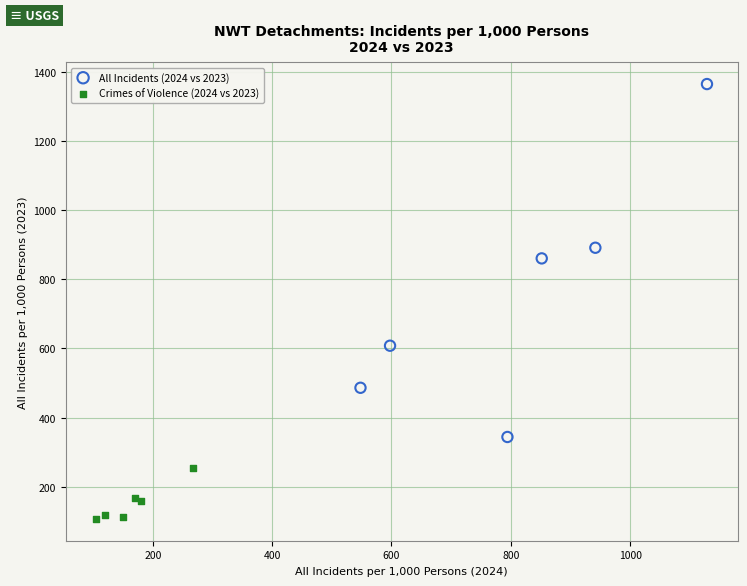

Which series has the largest Y range (max minus min)?

All Incidents (2024 vs 2023)